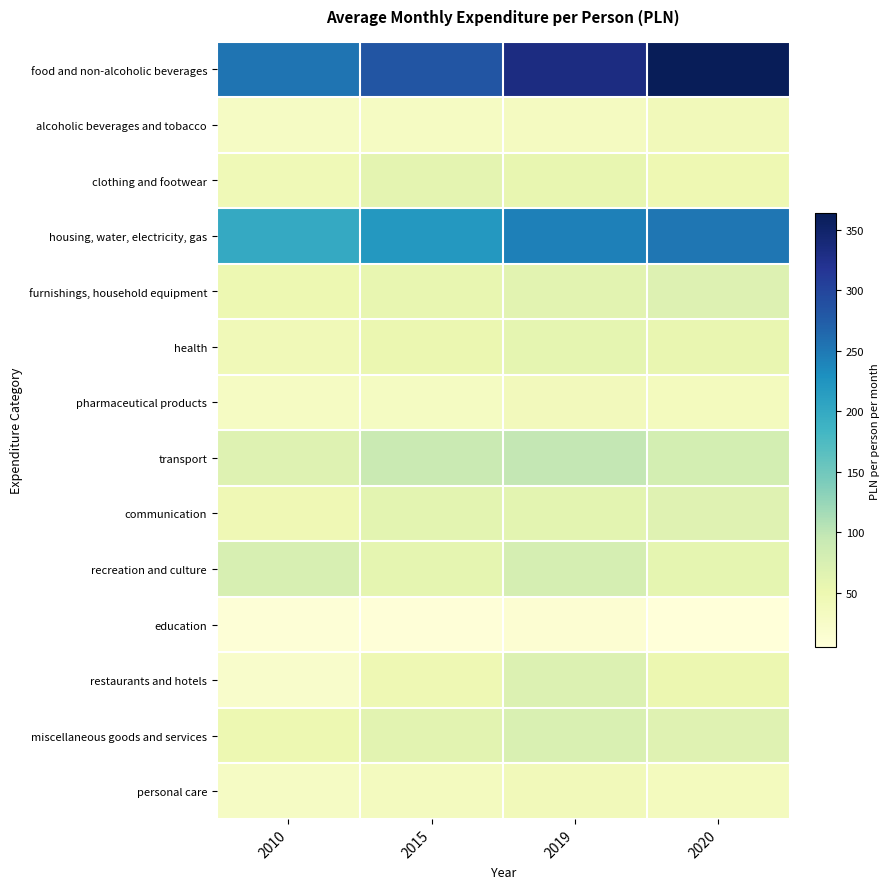

Which series has the largest range (max minus min)?

food and non-alcoholic beverages